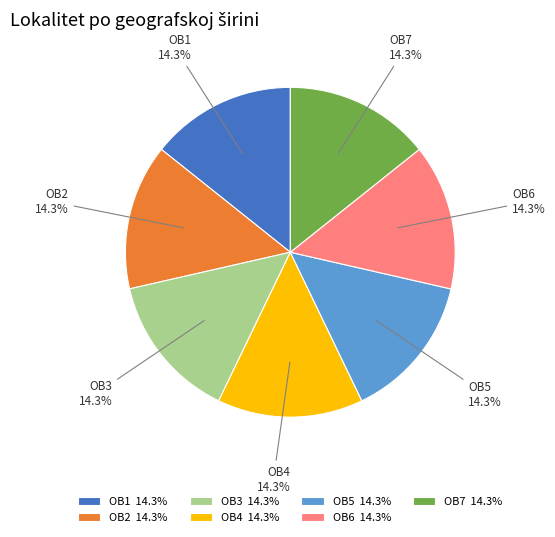

Is it true that OB6 is 14% of the pie?

True